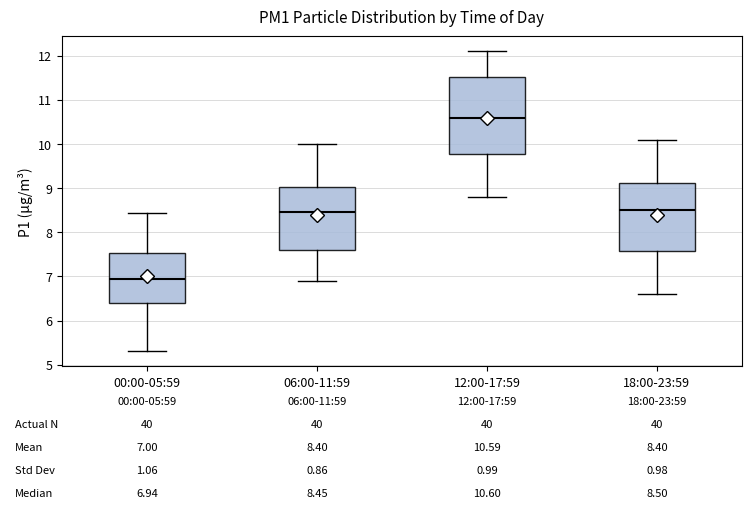

Which box's median line is the highest?

12:00-17:59